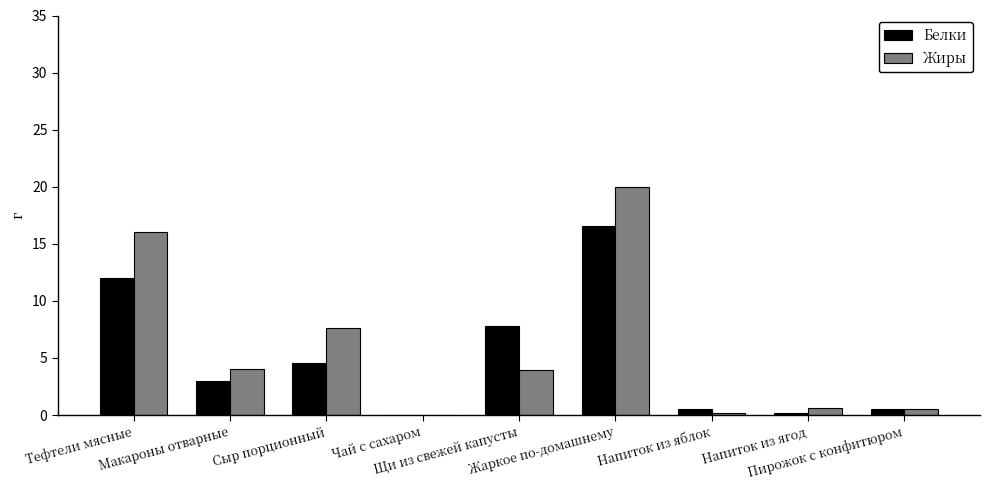

Does the chart contain stacked bars?

No